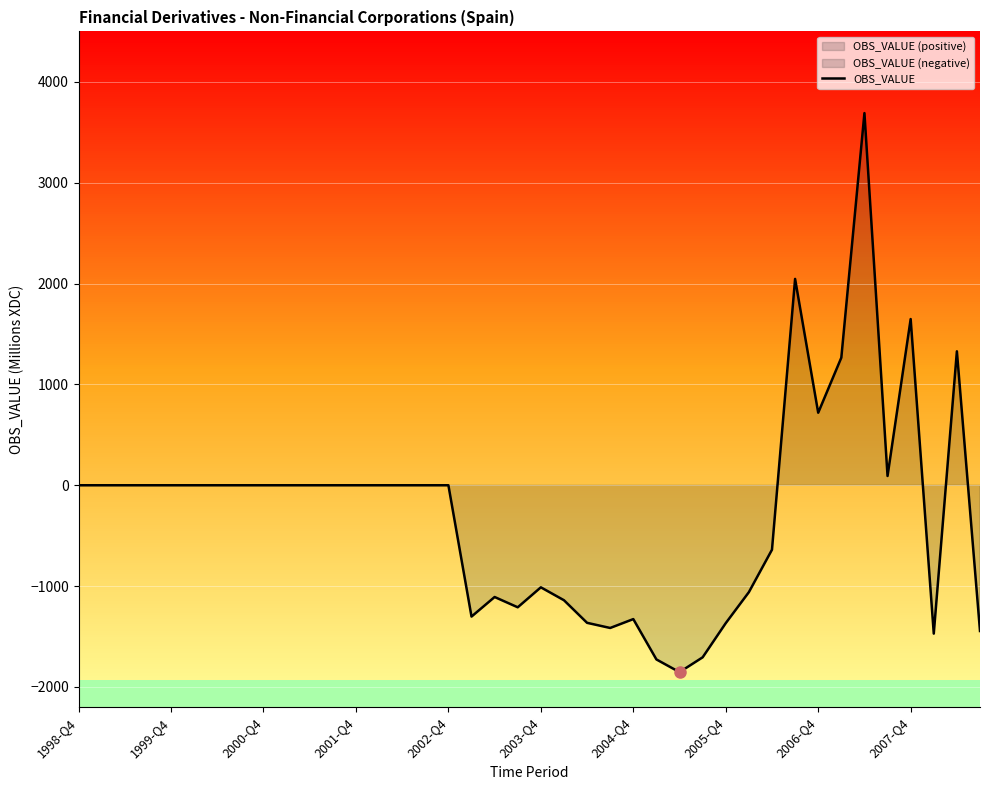

What is the minimum value for OBS_VALUE?

-1853